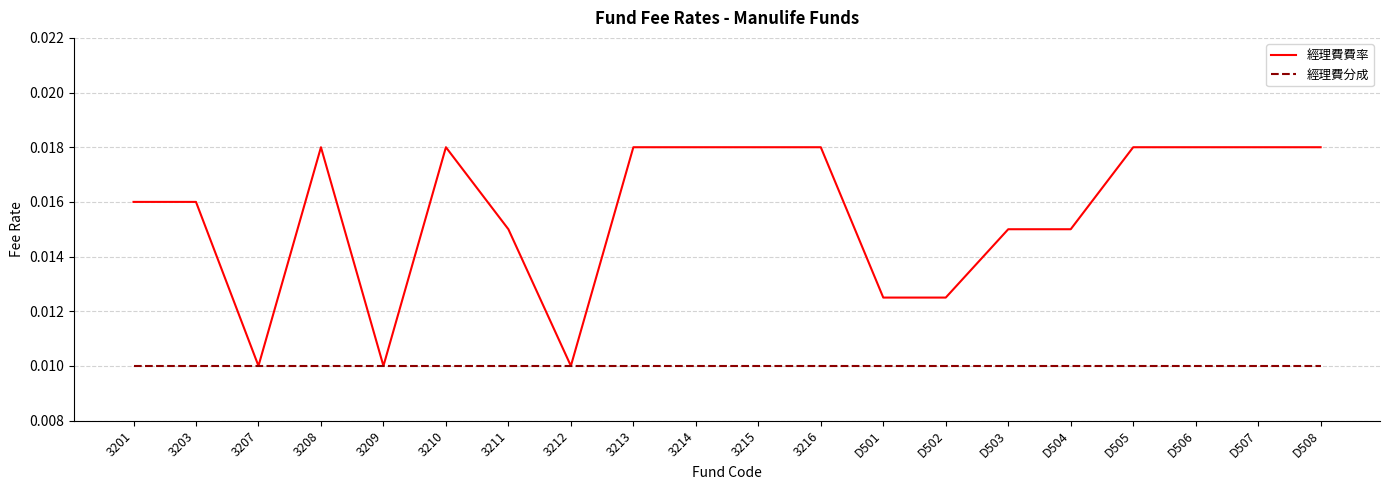

Which series has the largest range (max minus min)?

經理費費率